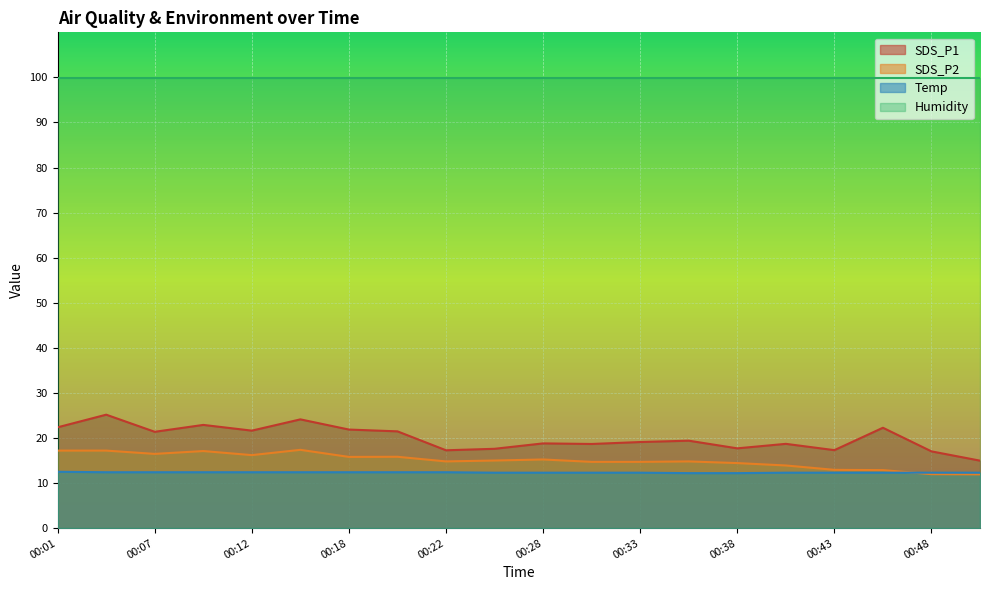

Where is the first local minimum for SDS_P1?

00:07